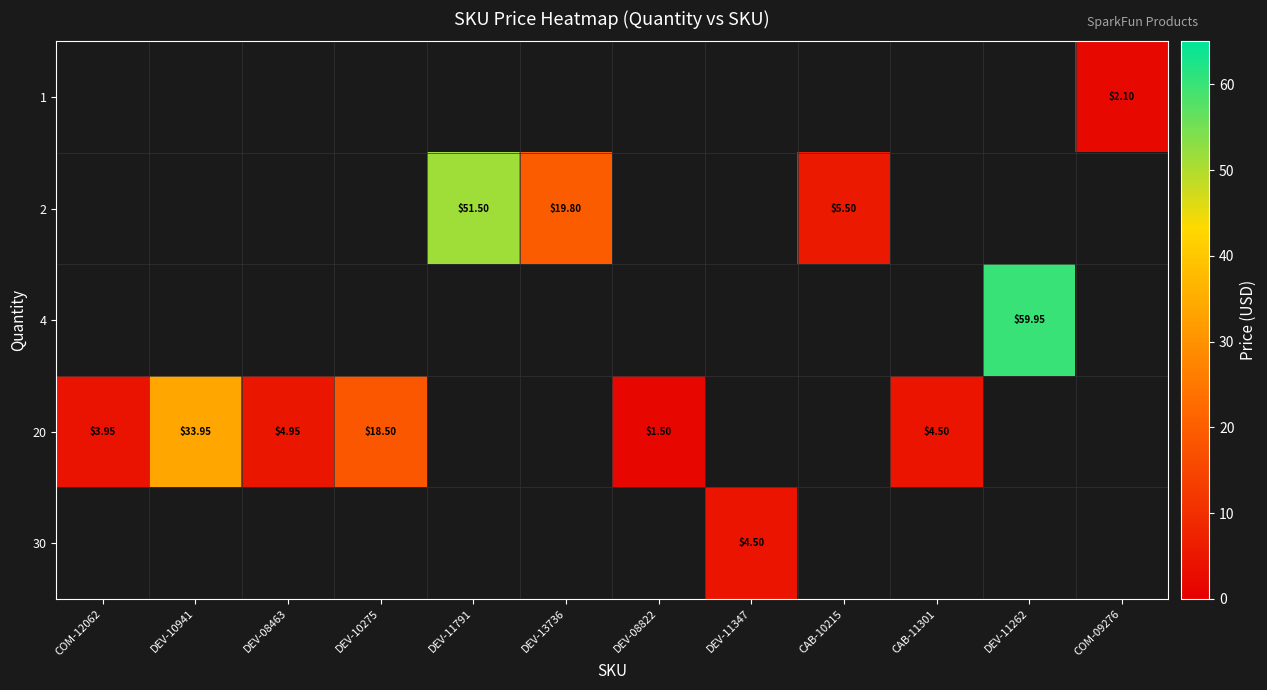

Is the value of 4 at DEV-11262 greater than the value of 20 at DEV-08822?

Yes